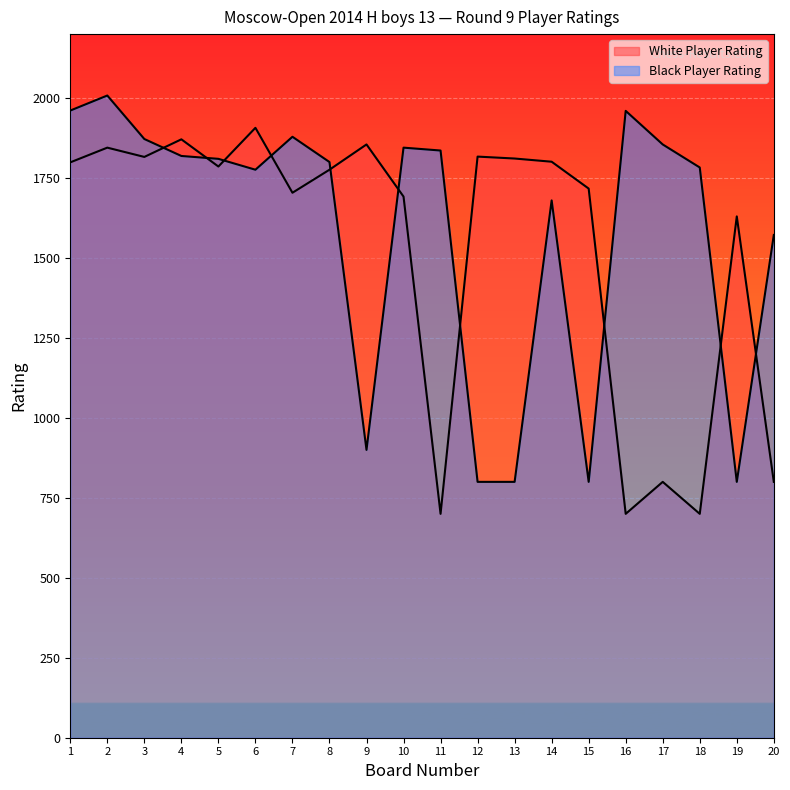

Between 5 and 15, which series saw the biggest shift?

Black Player Rating